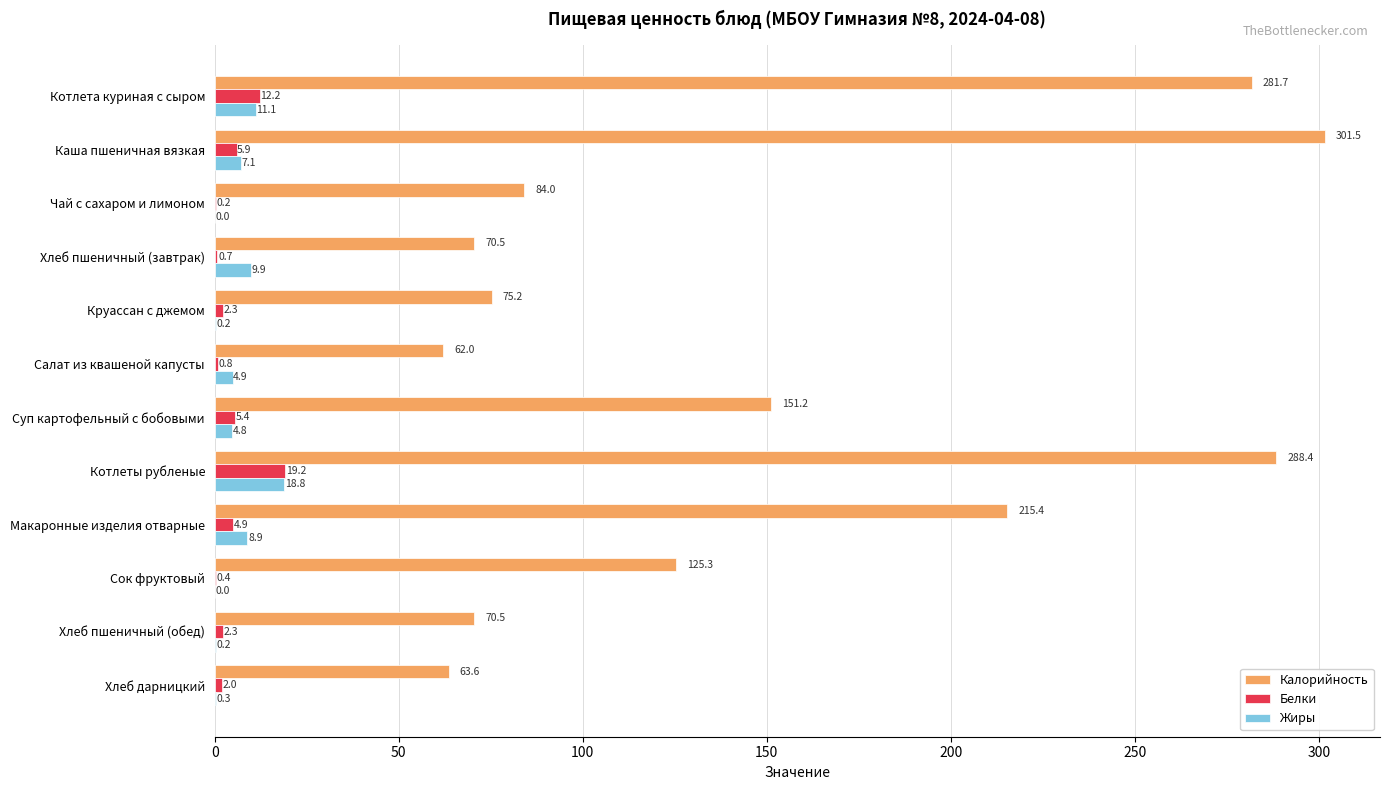

What is the maximum value shown in the chart?

301.5